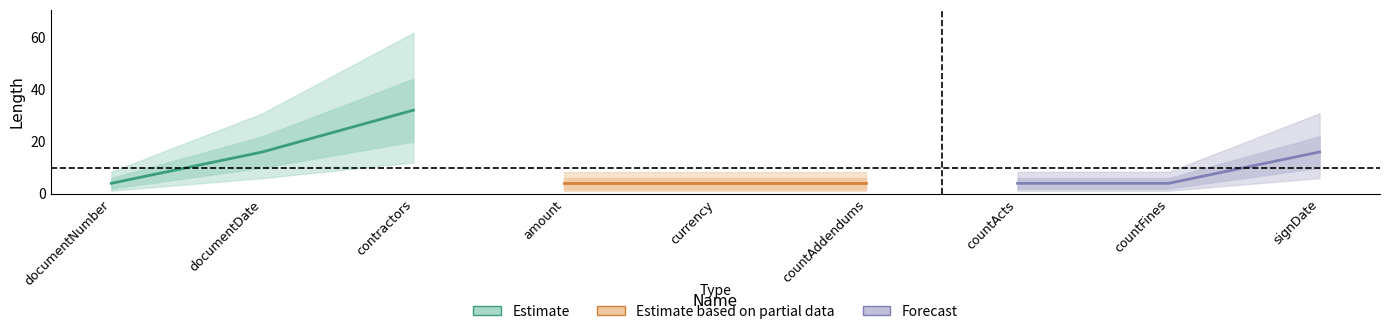

What is the minimum value shown in the chart?

4